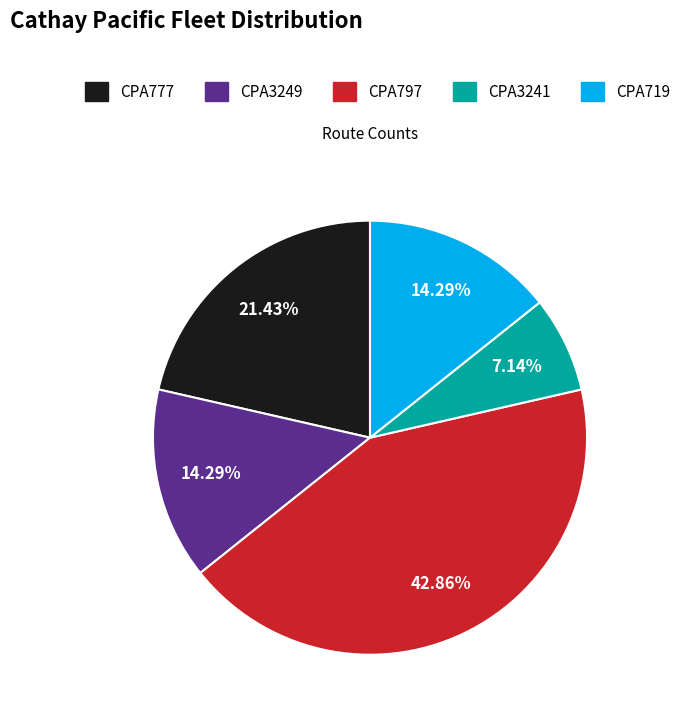

How many slices are in this pie chart?

5